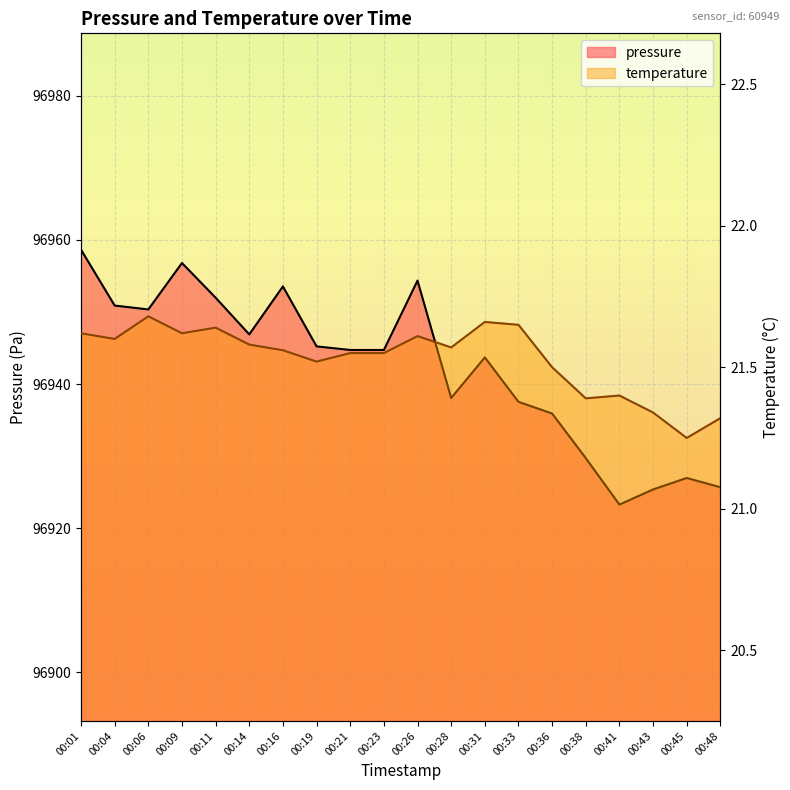

Which series has the largest range (max minus min)?

pressure